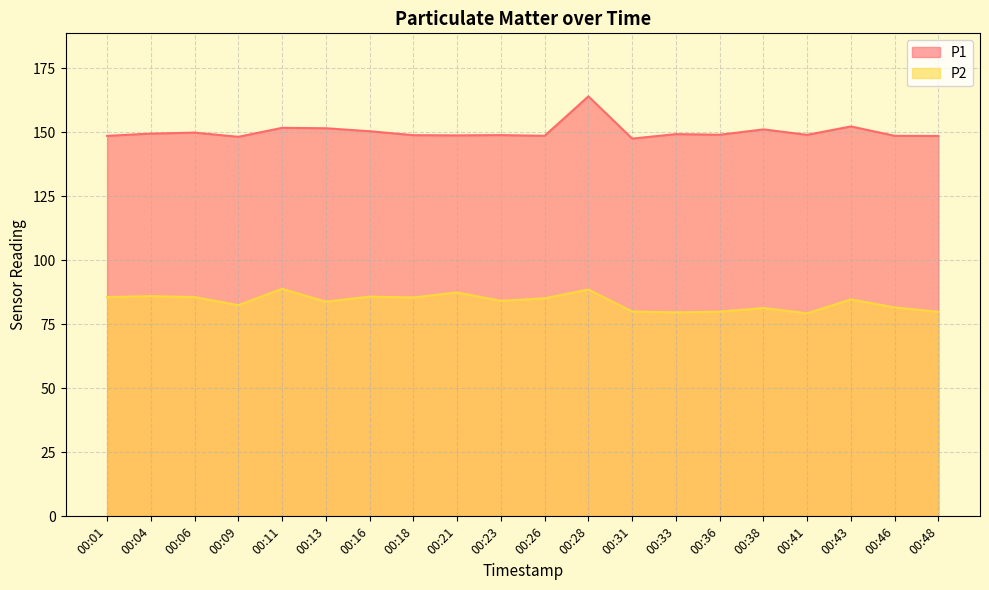

Rank the categories by P1 value from lowest to highest.

00:31, 00:09, 00:48, 00:01, 00:26, 00:46, 00:21, 00:18, 00:23, 00:41, 00:36, 00:33, 00:04, 00:06, 00:16, 00:38, 00:13, 00:11, 00:43, 00:28